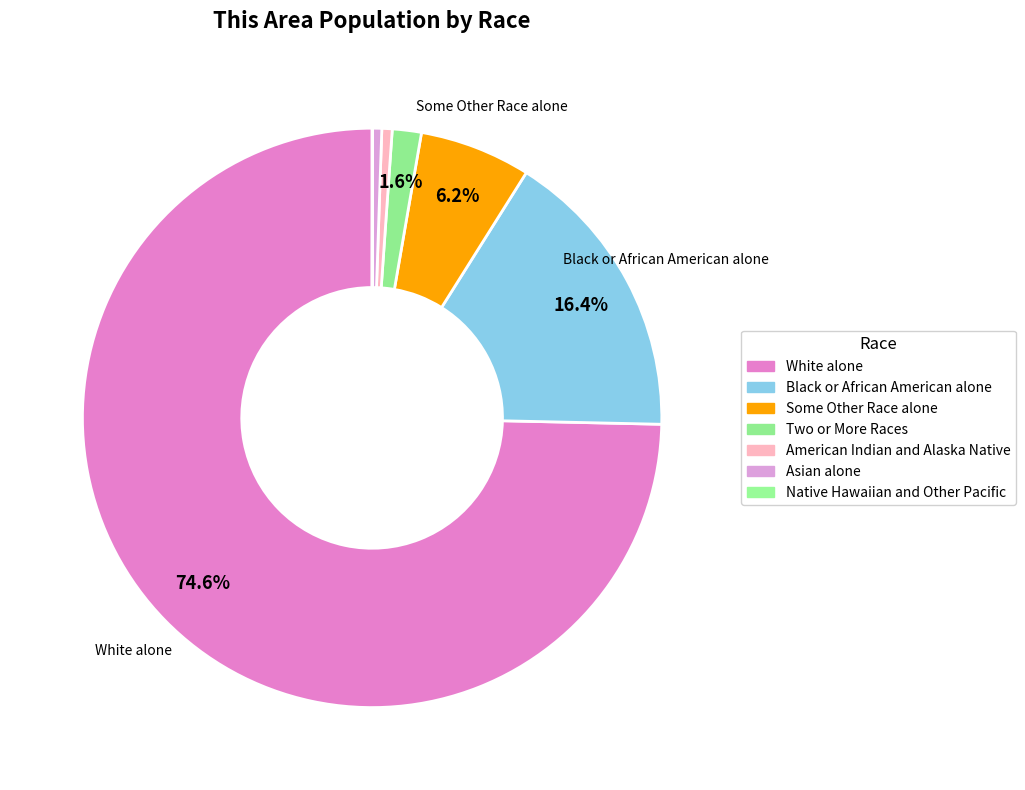

Which category has the biggest portion of the pie?

White alone